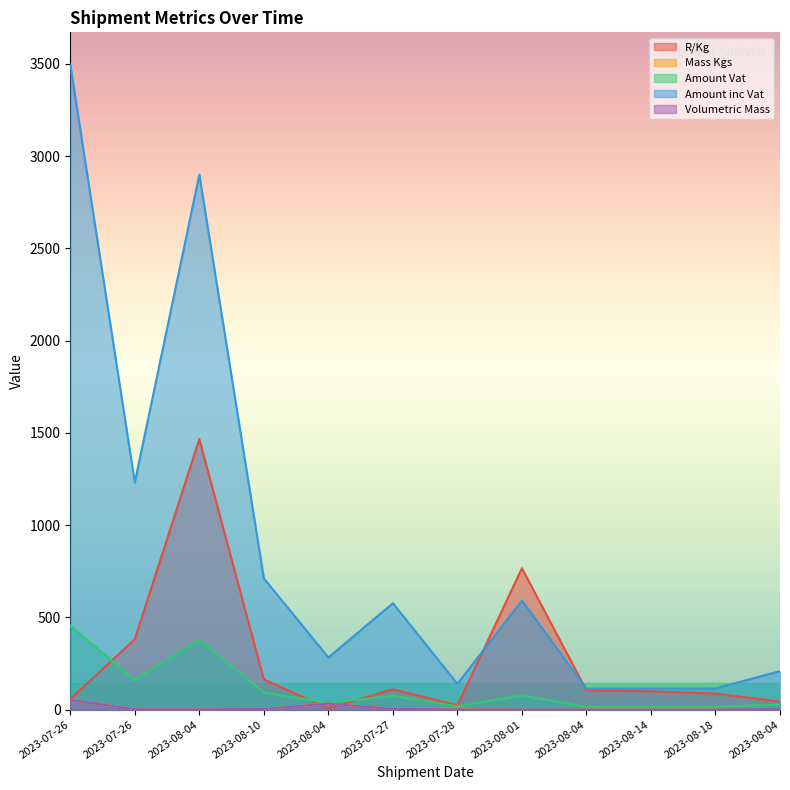

Which series has the largest total across all categories?

Amount inc Vat